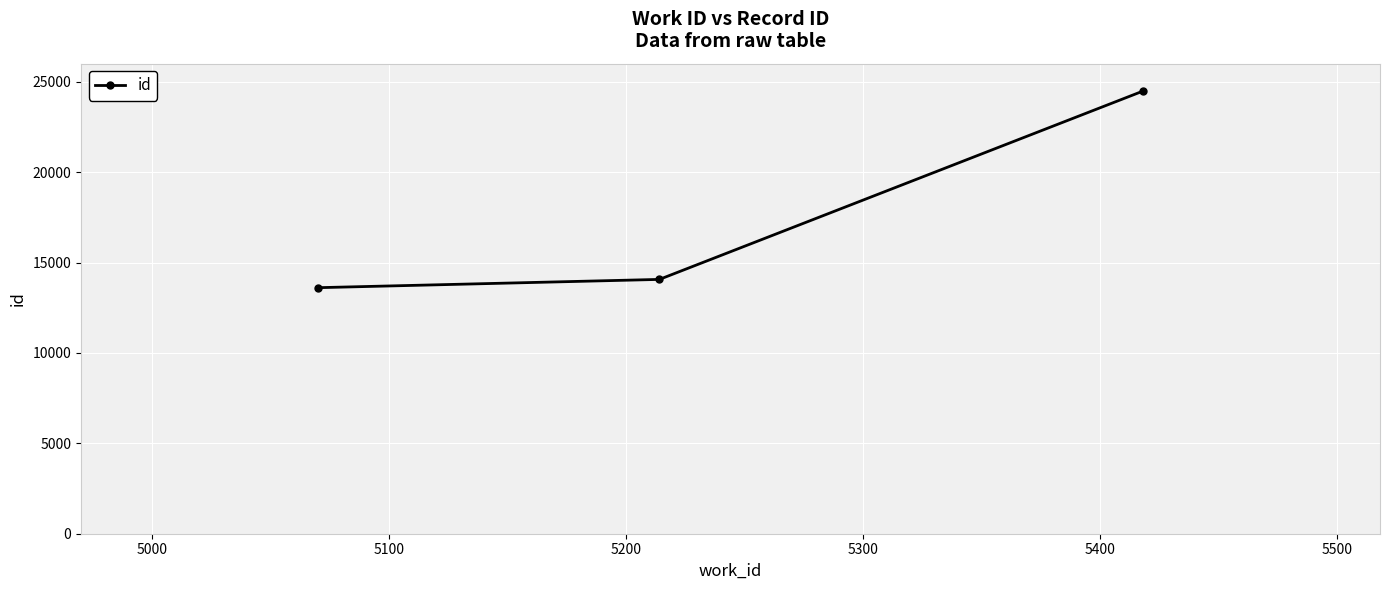

How many lines are shown in the chart?

1